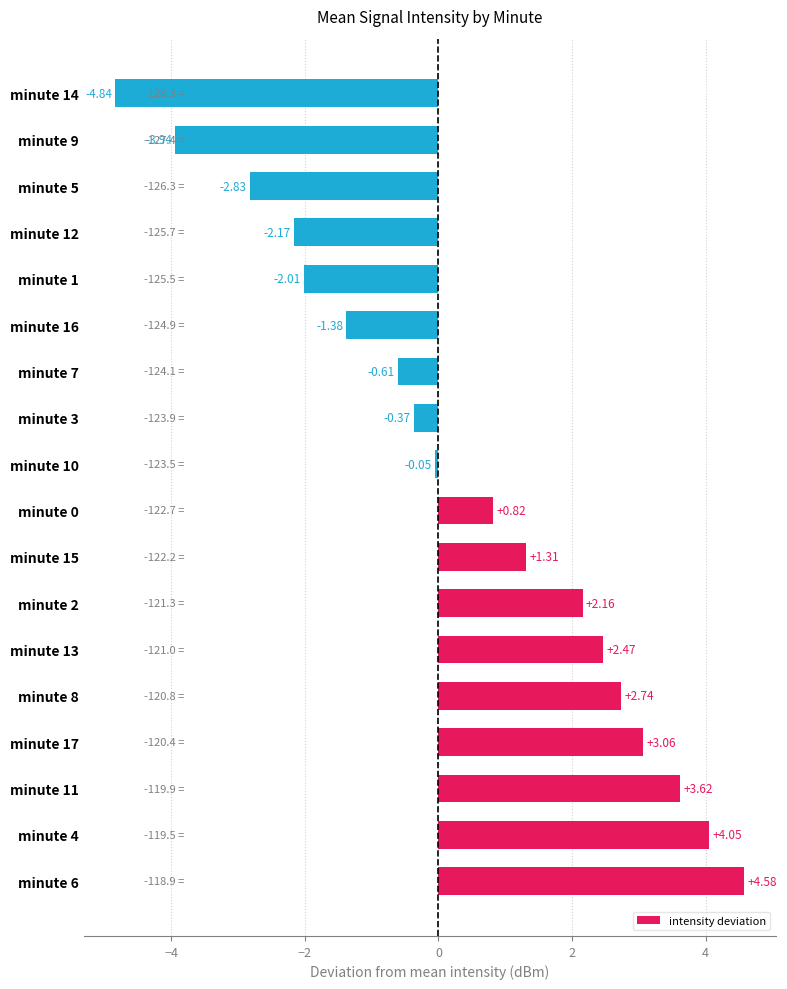

What is the difference between the second highest and minimum values?

8.9